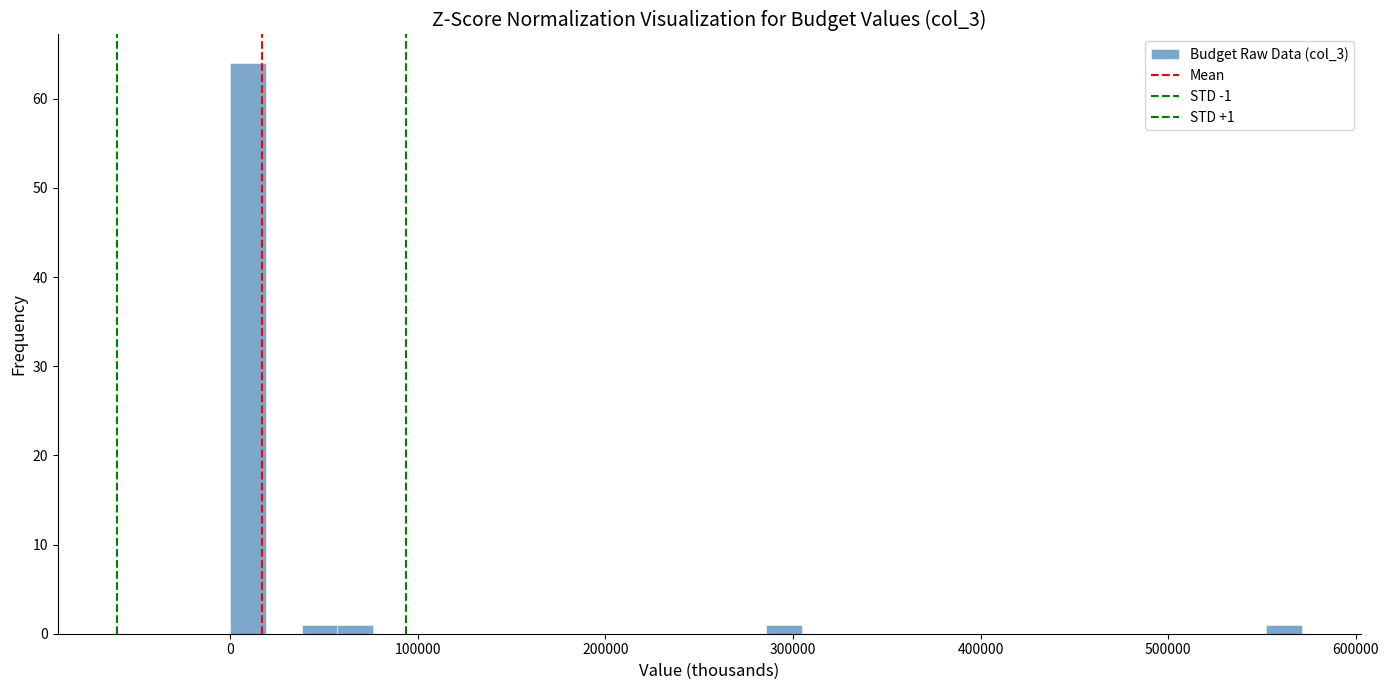

Around what value on the x-axis is the tallest bar? Give the approximate position of its centre, as read against the axis.

10000